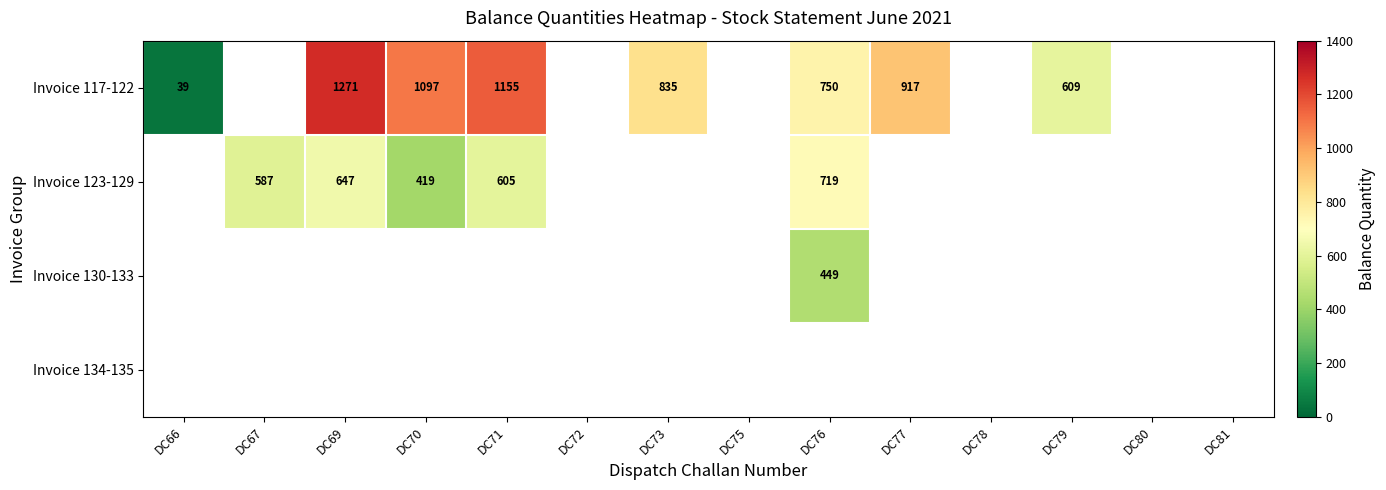

True or false: Invoice 123-129 has a value of 190 at DC67.

False